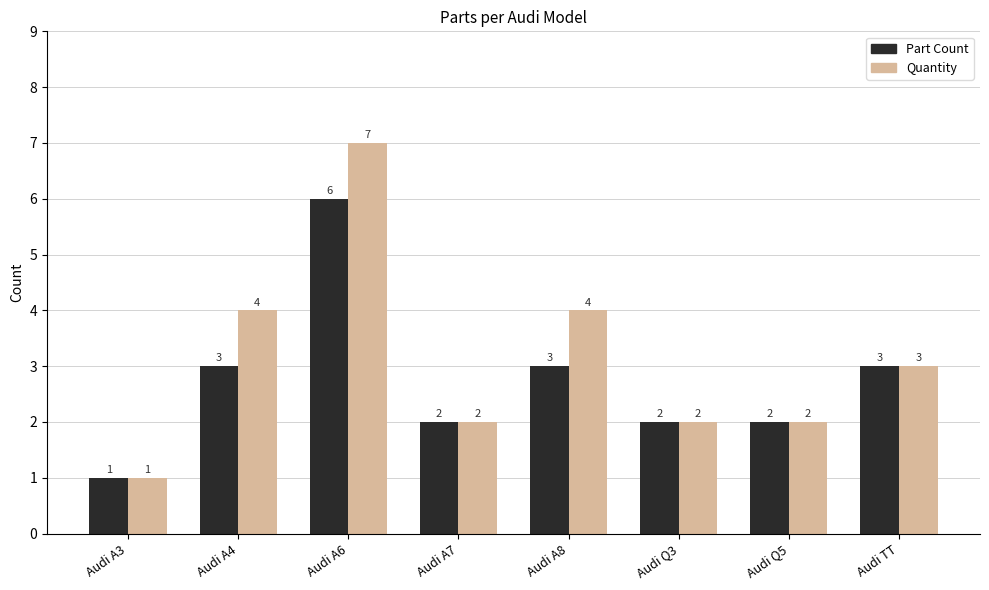

Read the Quantity value at Audi Q5.

2